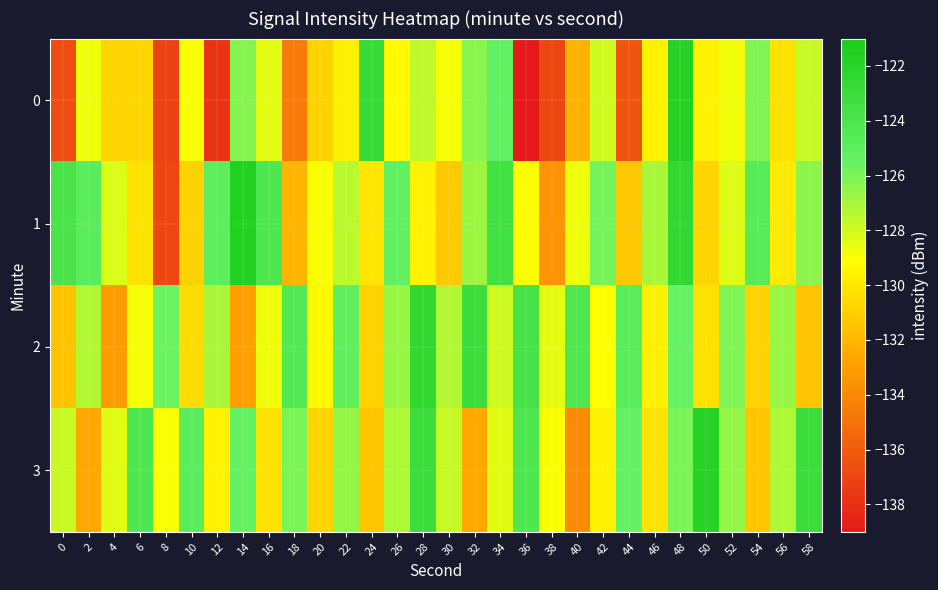

At which category is the sum across all series the highest?

48